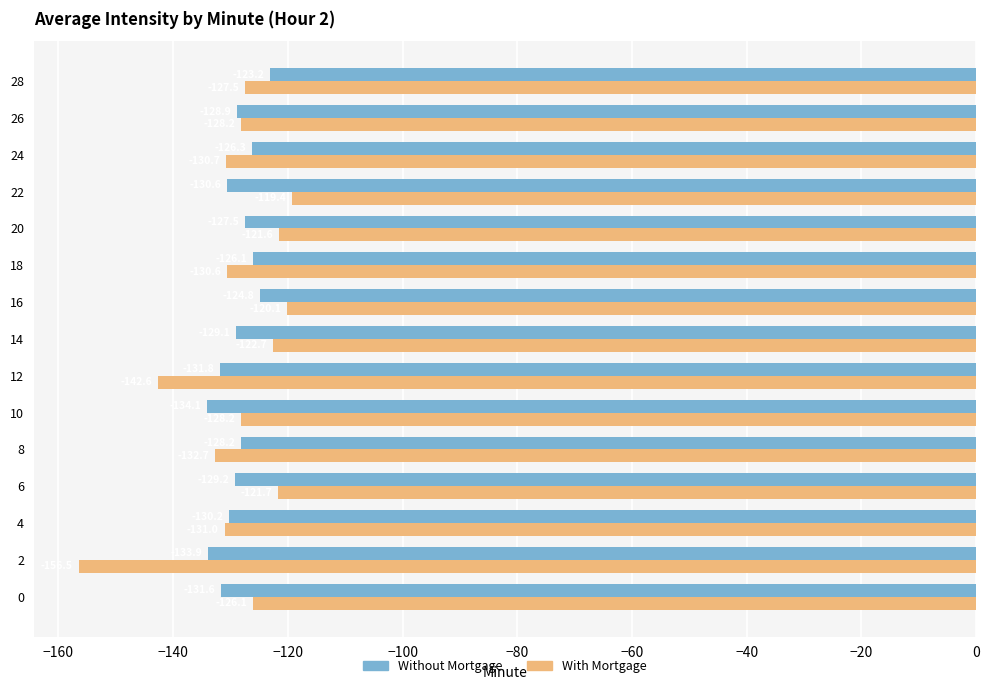

What is the total value across all series at 20?

-249.1